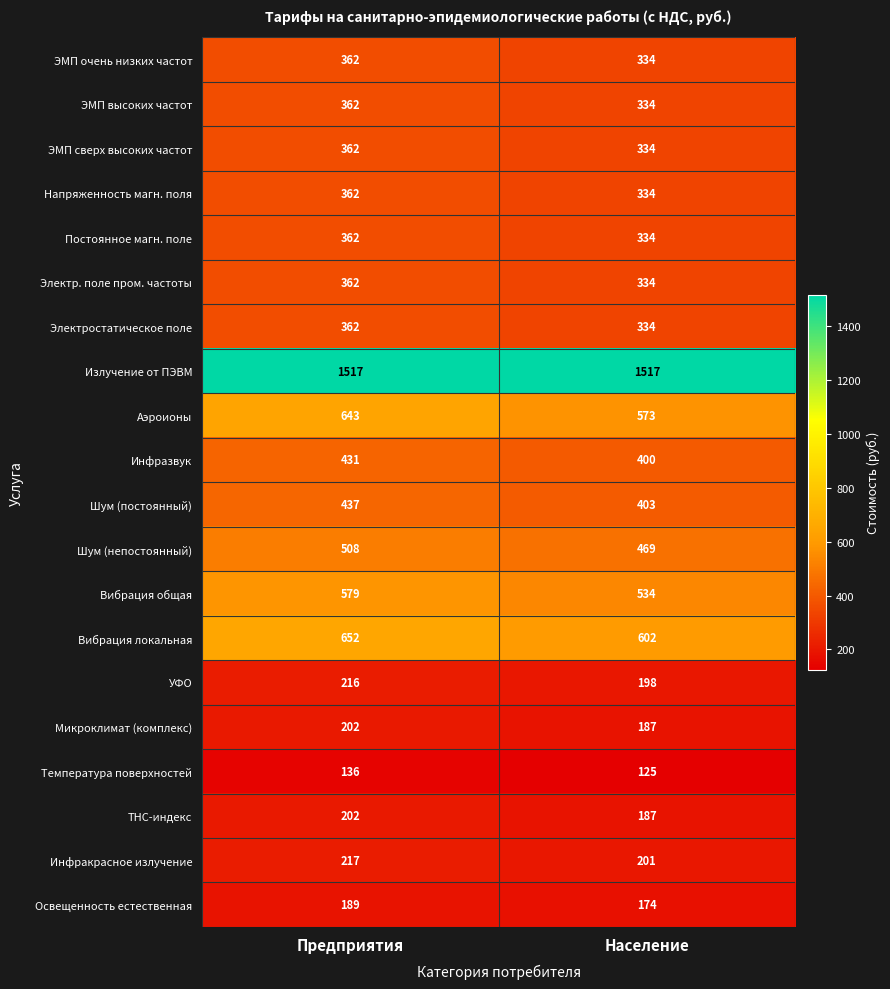

Which series has the largest range (max minus min)?

Аэроионы